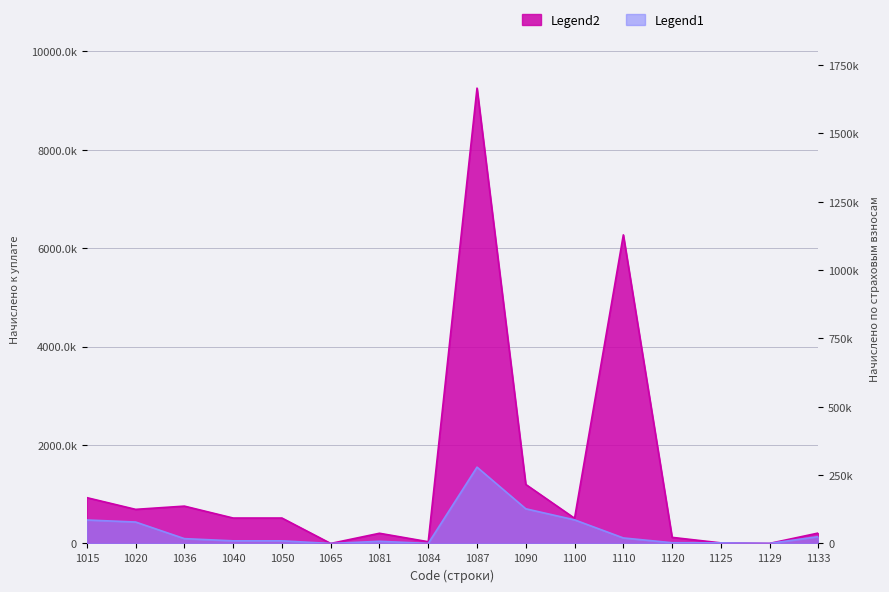

What is the spread (max minus min) of values at 1081?

163210